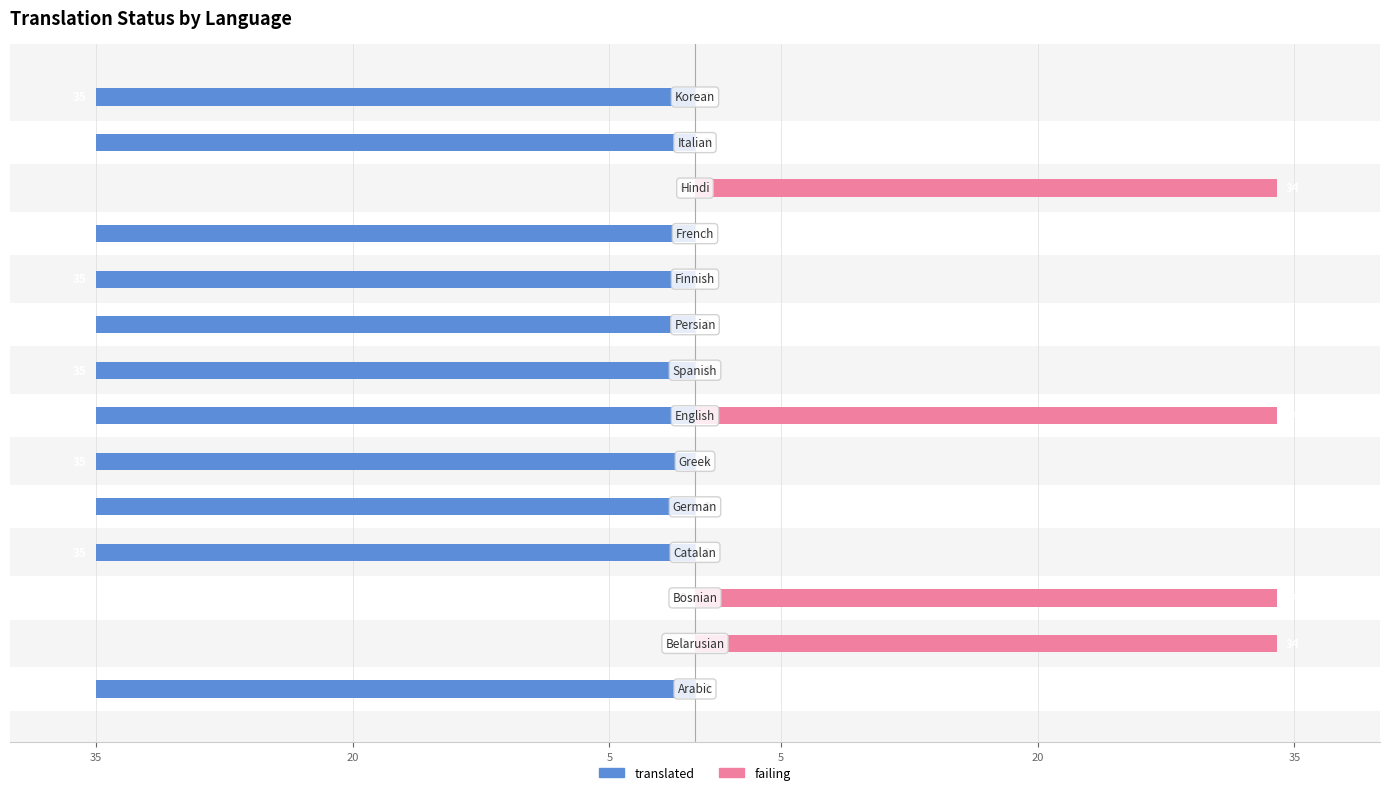

Is it true that translated equals -57 at 35?

False